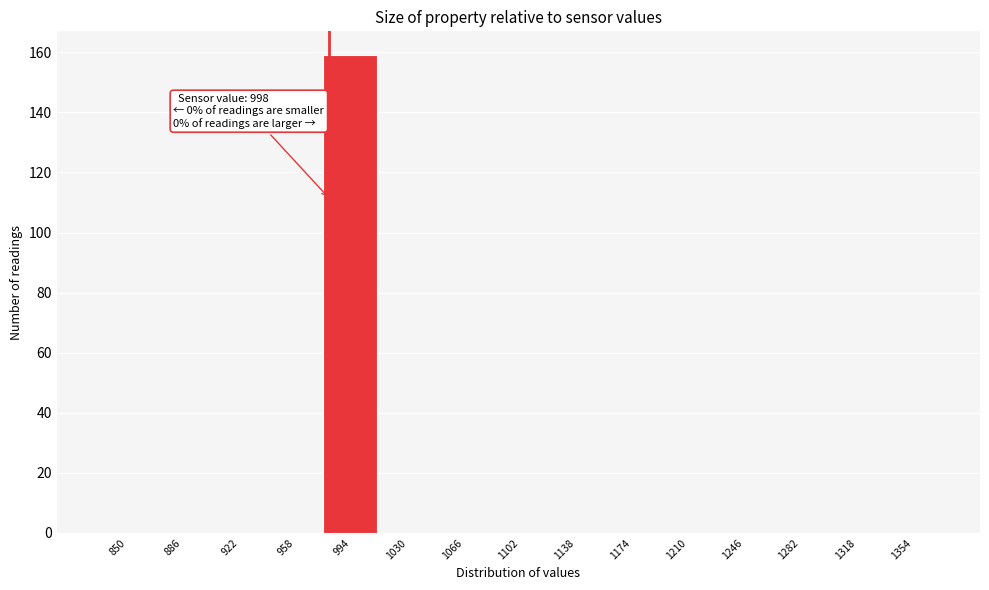

Reading right to left, what are all the values shown in this chart?

1354=0	1318=0	1282=0	1246=0	1210=0	1174=0	1138=0	1102=0	1066=0	1030=0	994=159	958=0	922=0	886=0	850=0